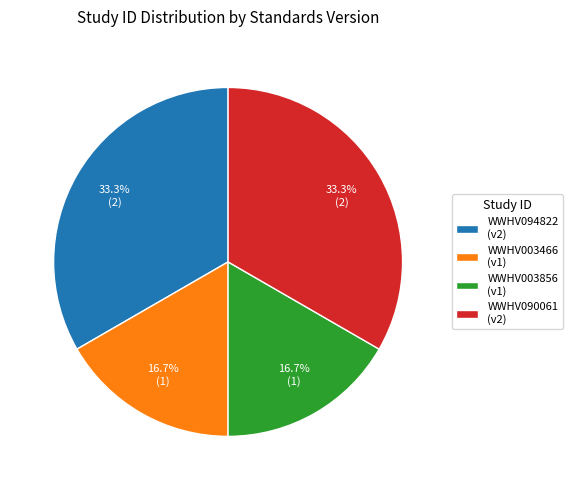

True or false: WWHV003856 accounts for 9% of the total.

False